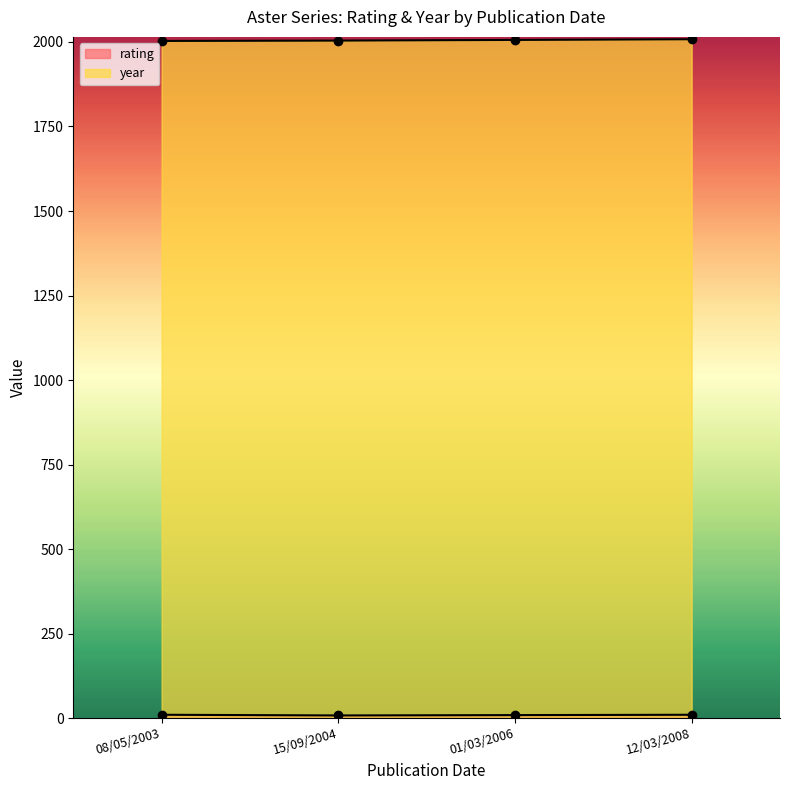

Reading left to right, transcribe all the data shown in this chart.

rating: 08/05/2003=10	15/09/2004=8	01/03/2006=9	12/03/2008=10
year: 08/05/2003=2003	15/09/2004=2004	01/03/2006=2006	12/03/2008=2008